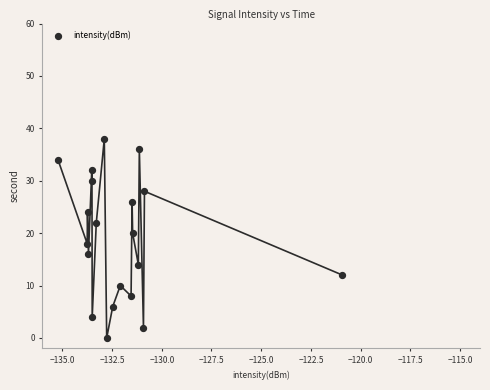

What is the range of Y values (max minus min)?

38